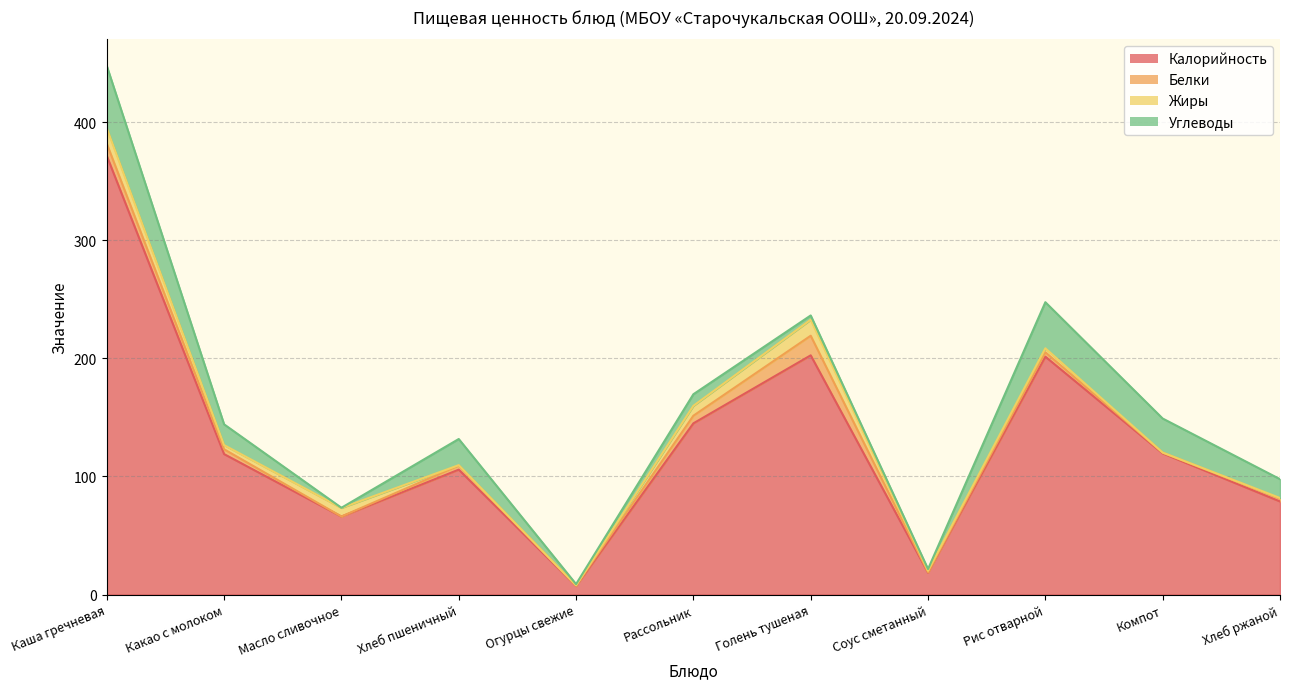

How many data points does each series have?

11